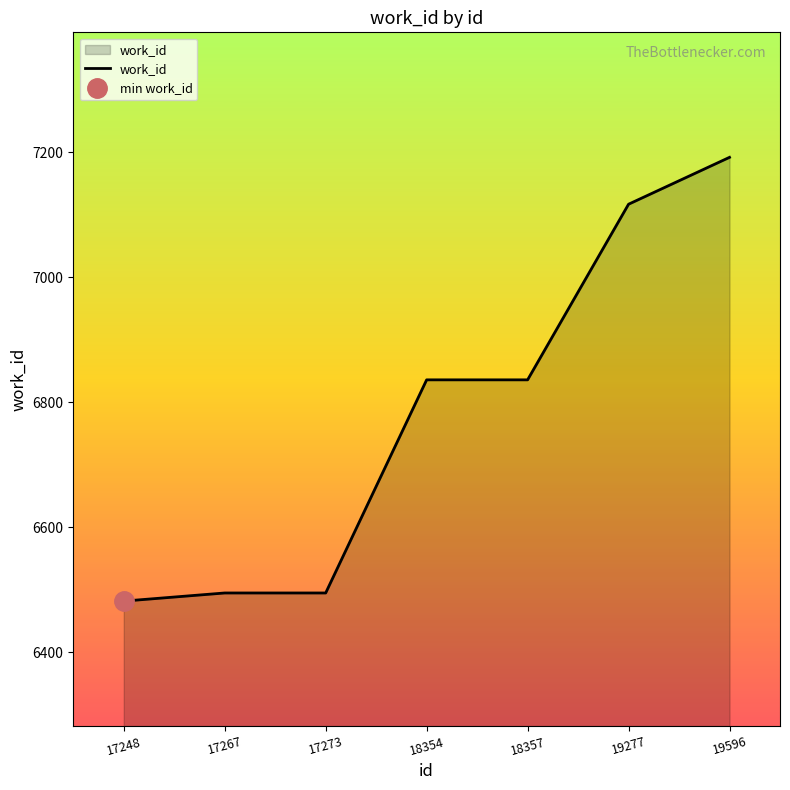

What is the change in value from 17248 to 17273?

+13